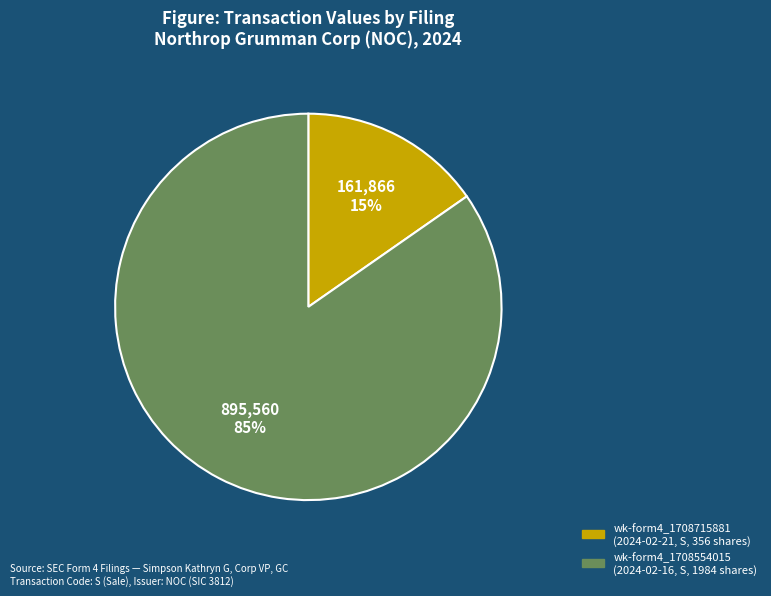

To the nearest percent, what is the average slice percentage?

50%